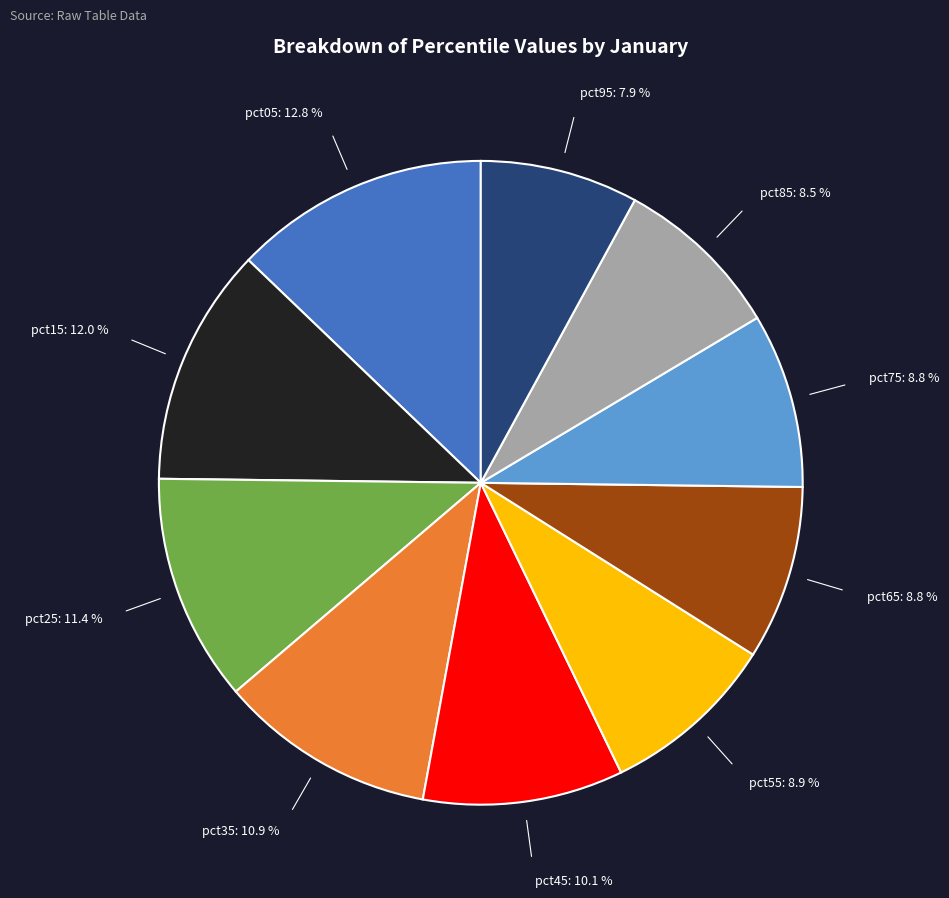

Does any single category account for the majority?

No